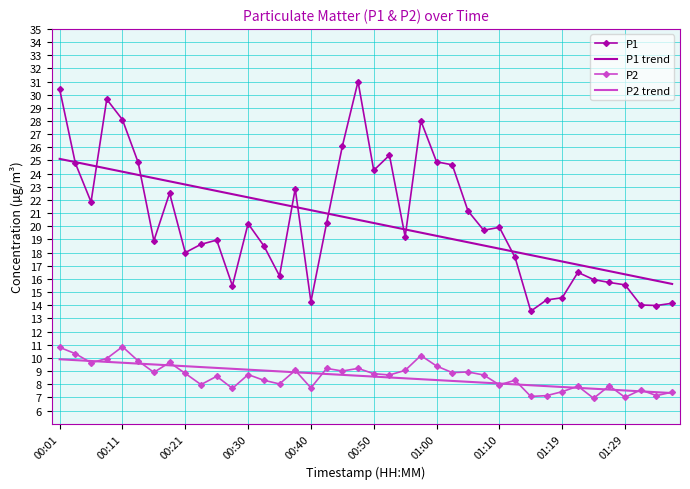

True or false: P2 trend and P1 intersect in this chart.

False